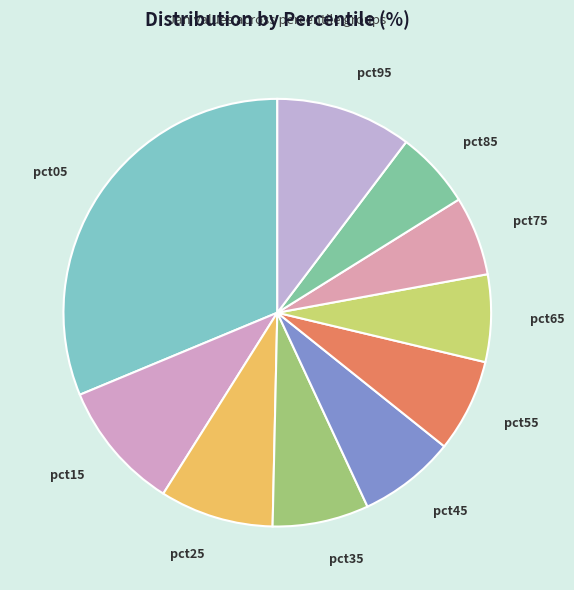

Is pct65 the majority of the pie?

No